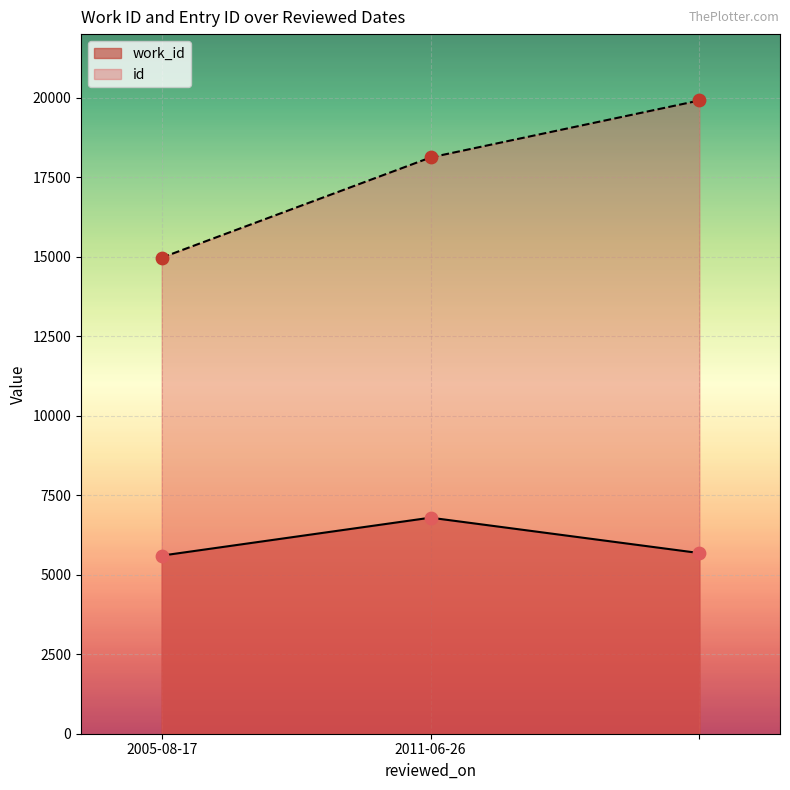

What is the total value across all series at 2011-06-26?

24915